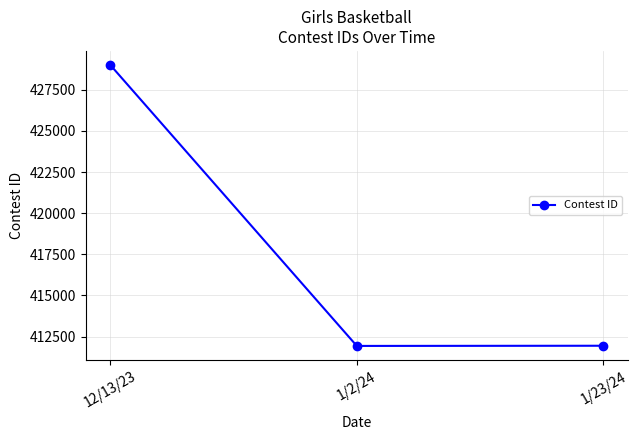

What is the sum of the values at 1/23/24 and 12/13/23?

840954